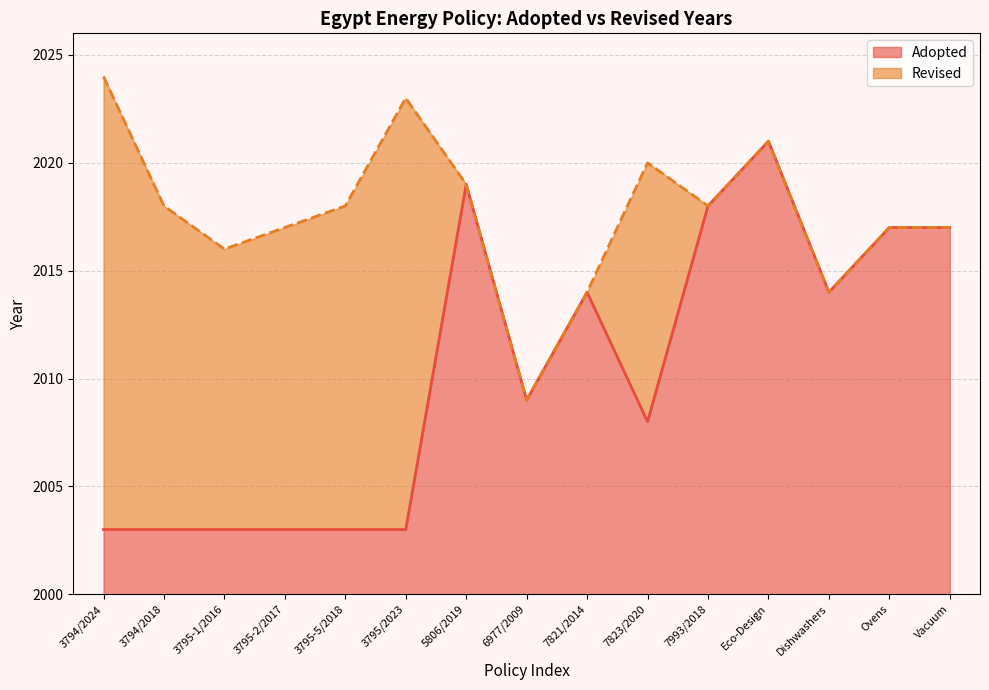

What is the difference between the second highest and minimum values?

16